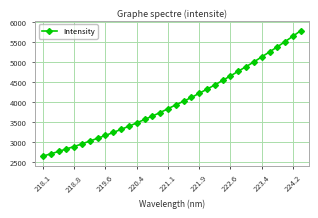

What is the difference between the maximum and minimum values?

3136.3